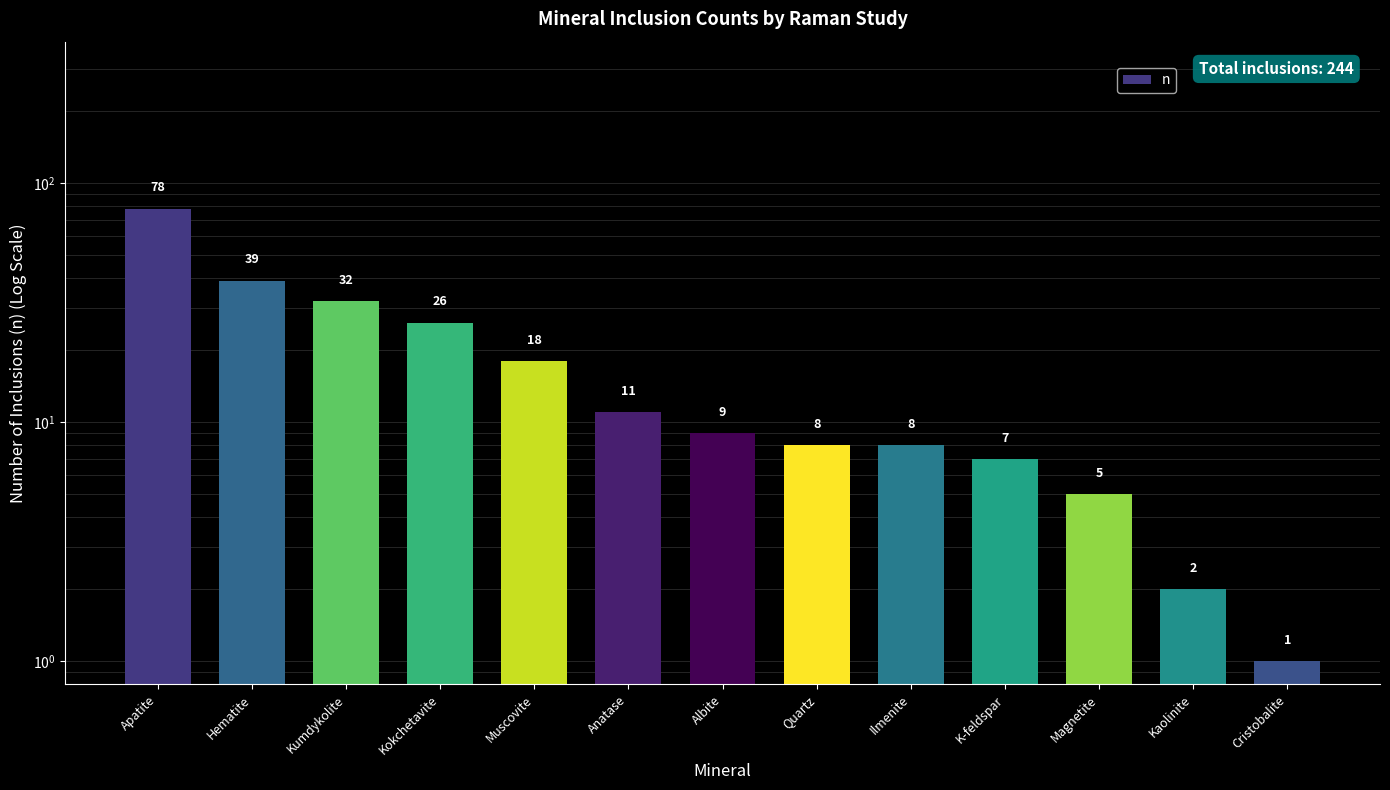

The value at Ilmenite is 8. True or false?

True